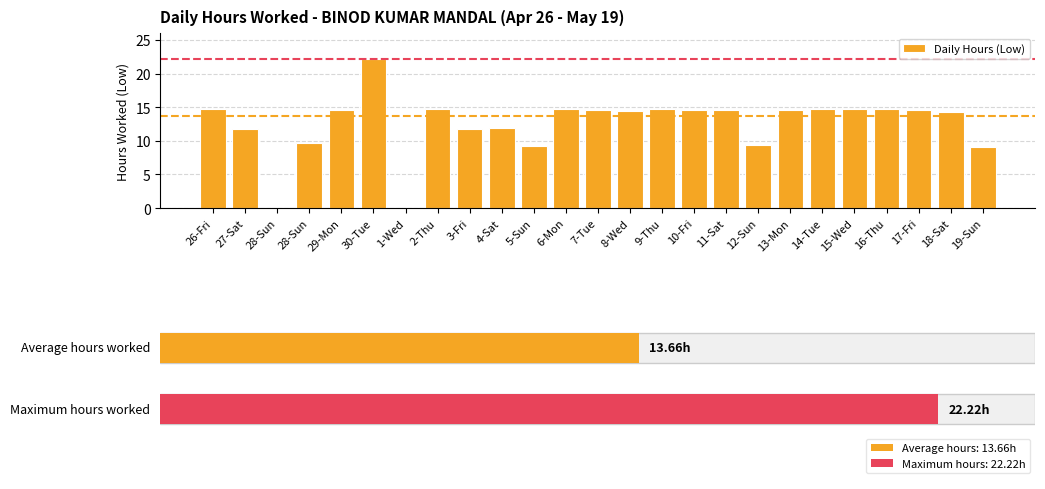

How many positive values are there?

23